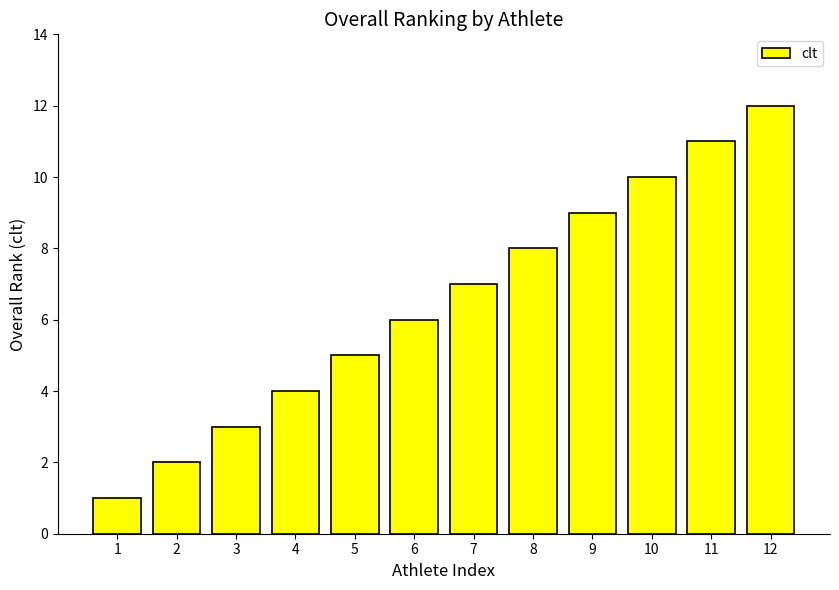

Which has a higher value, 2 or 9?

9